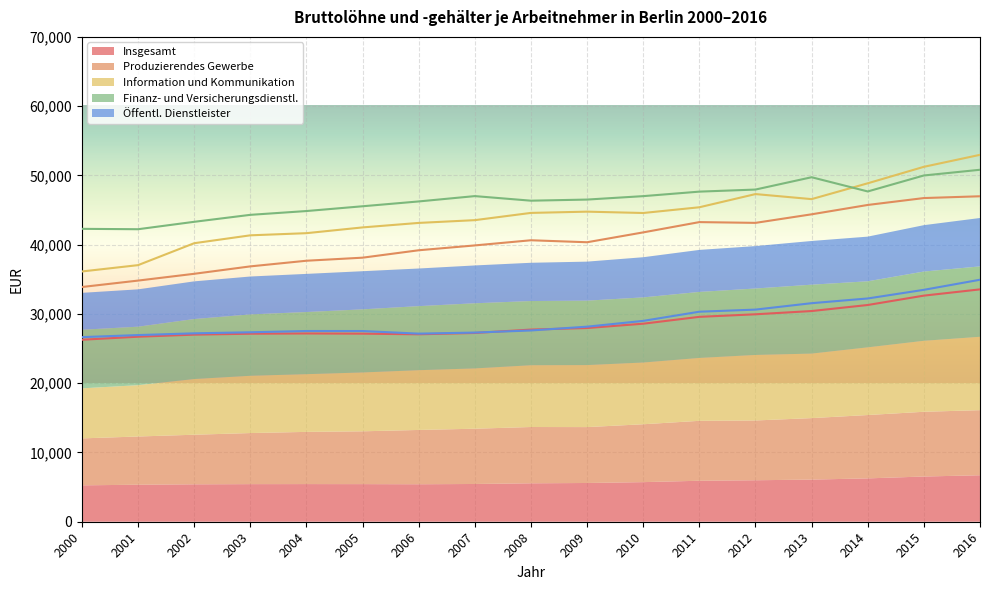

Rank the series by their maximum value, from highest to lowest.

Information und Kommunikation, Finanz- und Versicherungsdienstl., Produzierendes Gewerbe, Öffentl. Dienstleister, Insgesamt